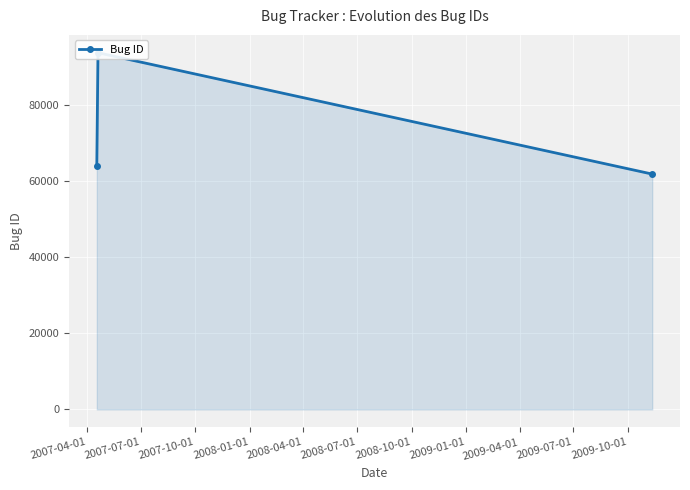

What is the change in value from 2007-04-01 to 2007-10-01?

-2193